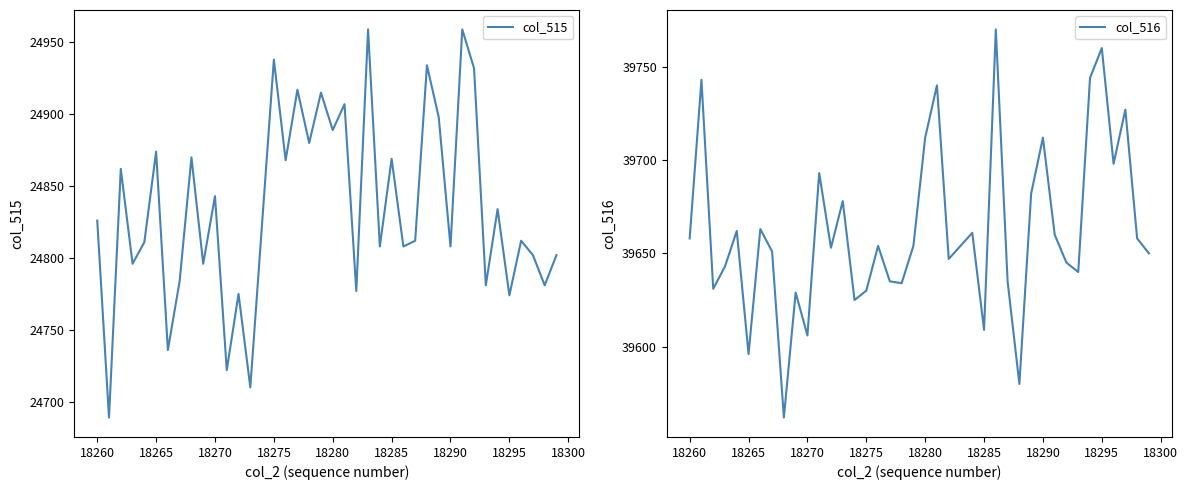

True or false: col_516 has a value of 18688 at 18295.

False